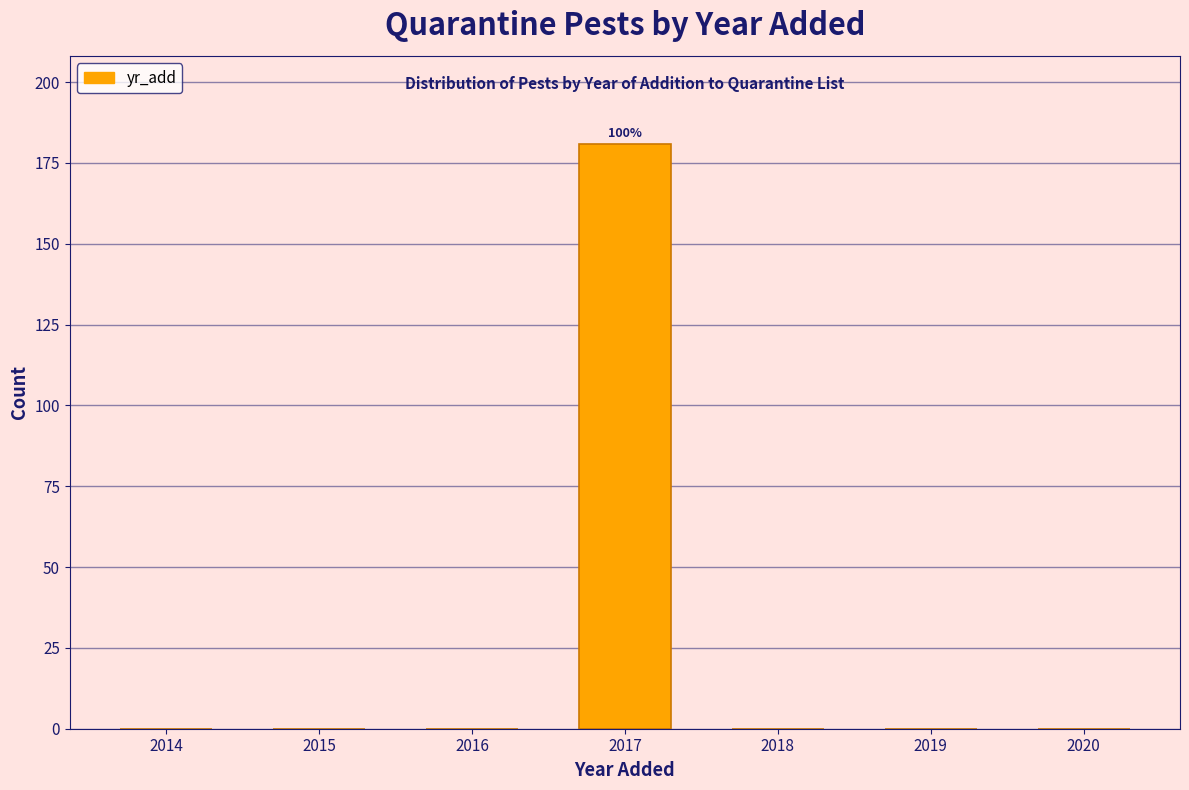

Reading left to right, list all the values displayed in this chart.

2014=0	2015=0	2016=0	2017=181	2018=0	2019=0	2020=0